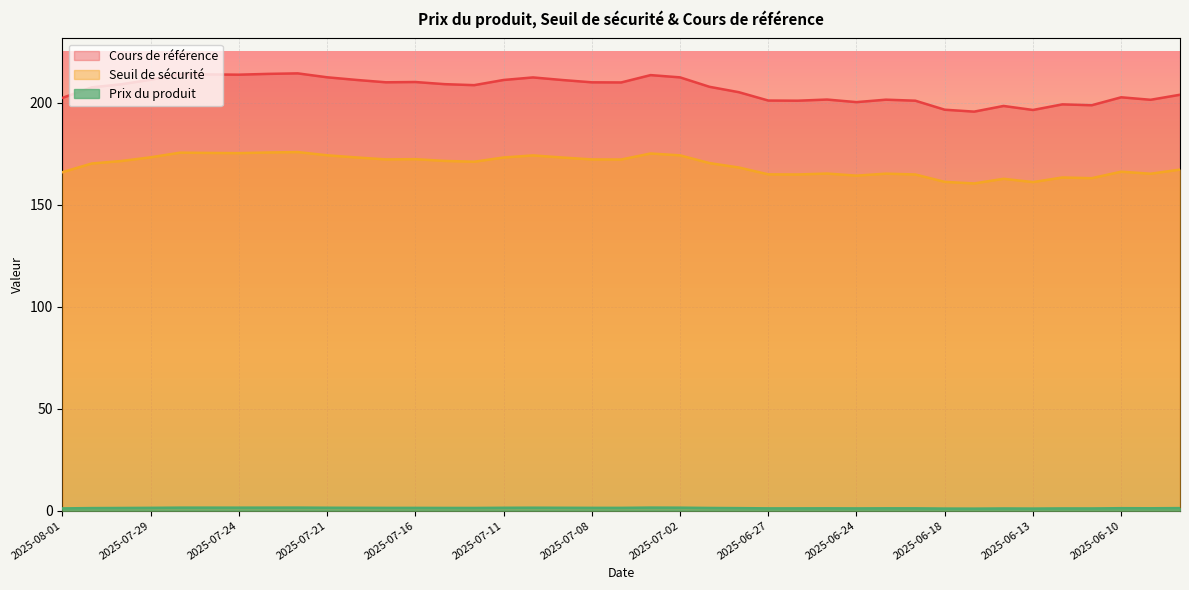

Which series has the largest total across all categories?

Cours de référence